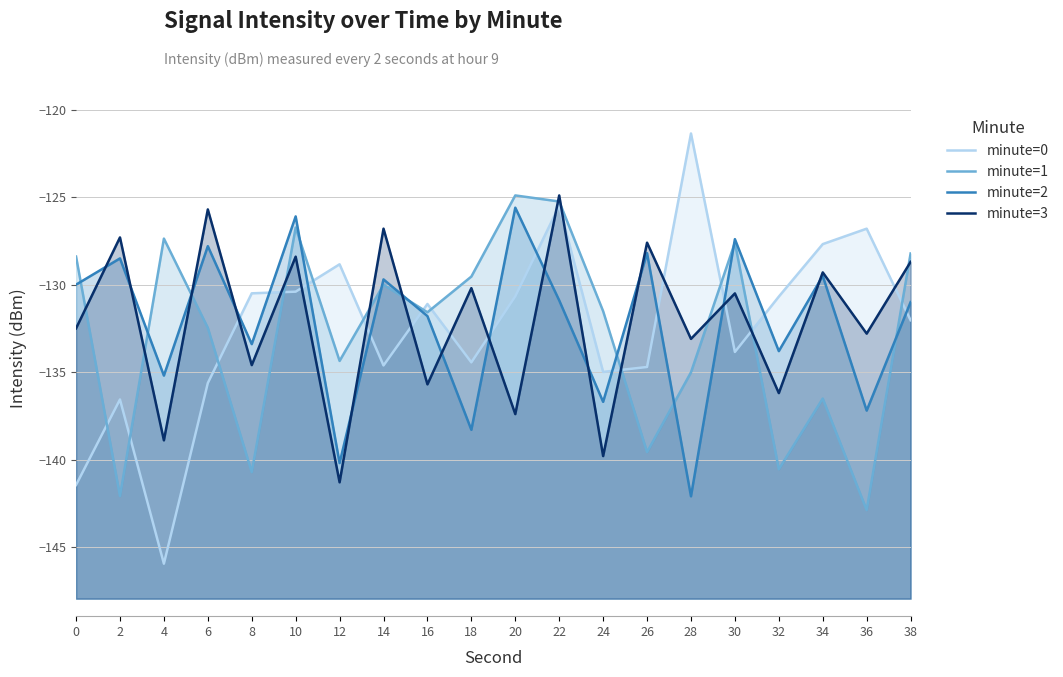

True or false: minute=3 and minute=0 cross at least once.

True